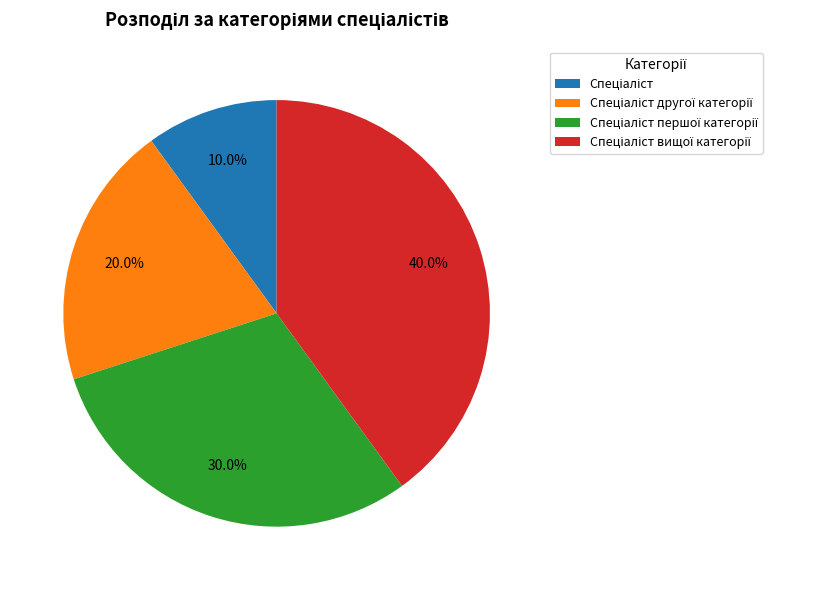

Does any single category account for the majority?

No